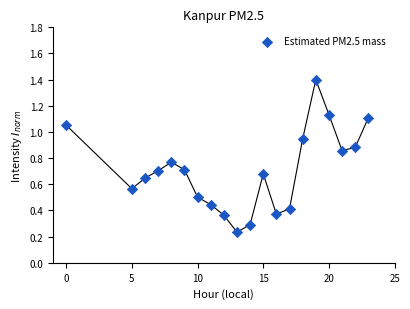

What is the range of Y values (max minus min)?

1.2